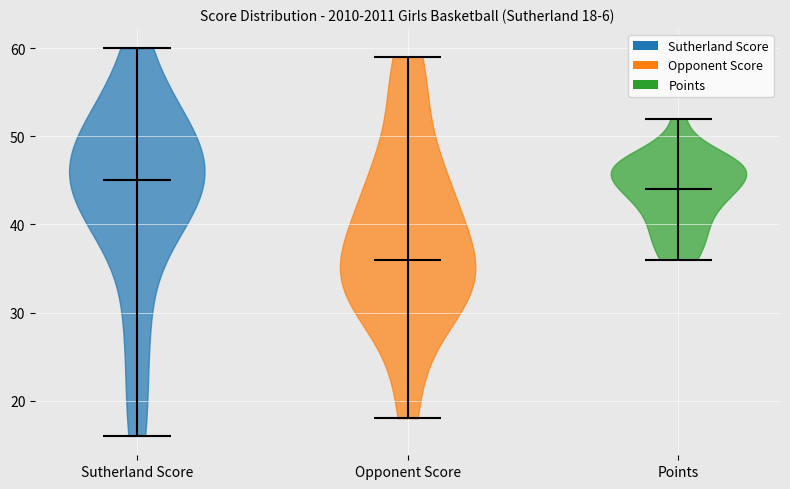

Which violin has the lowest median line?

Opponent Score